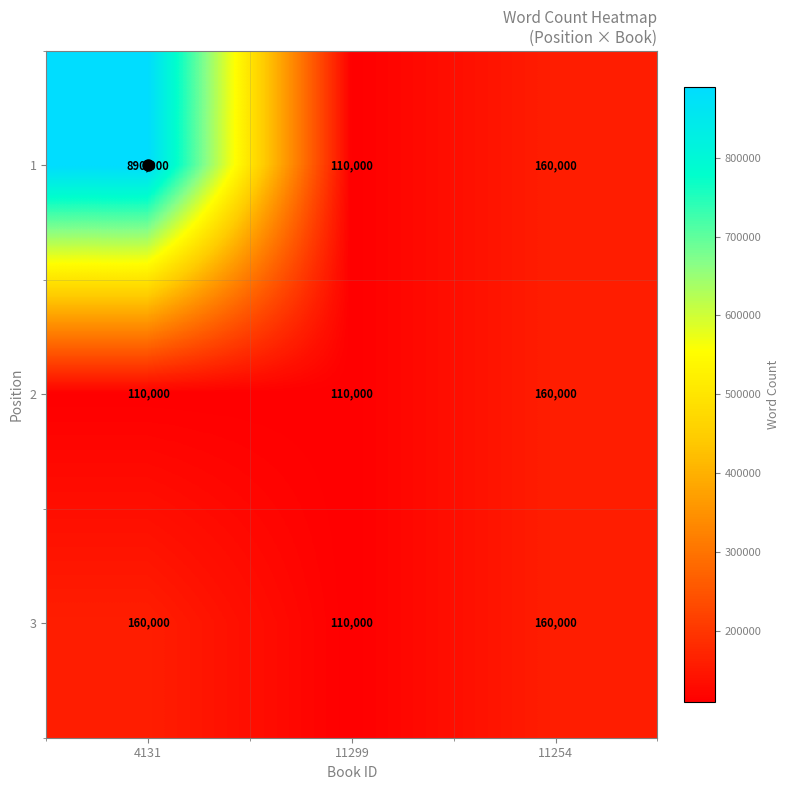

What is the sum of all 1 values?

1160000